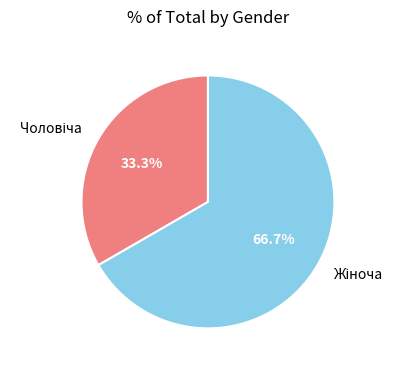

Is there a majority slice in this chart?

Yes